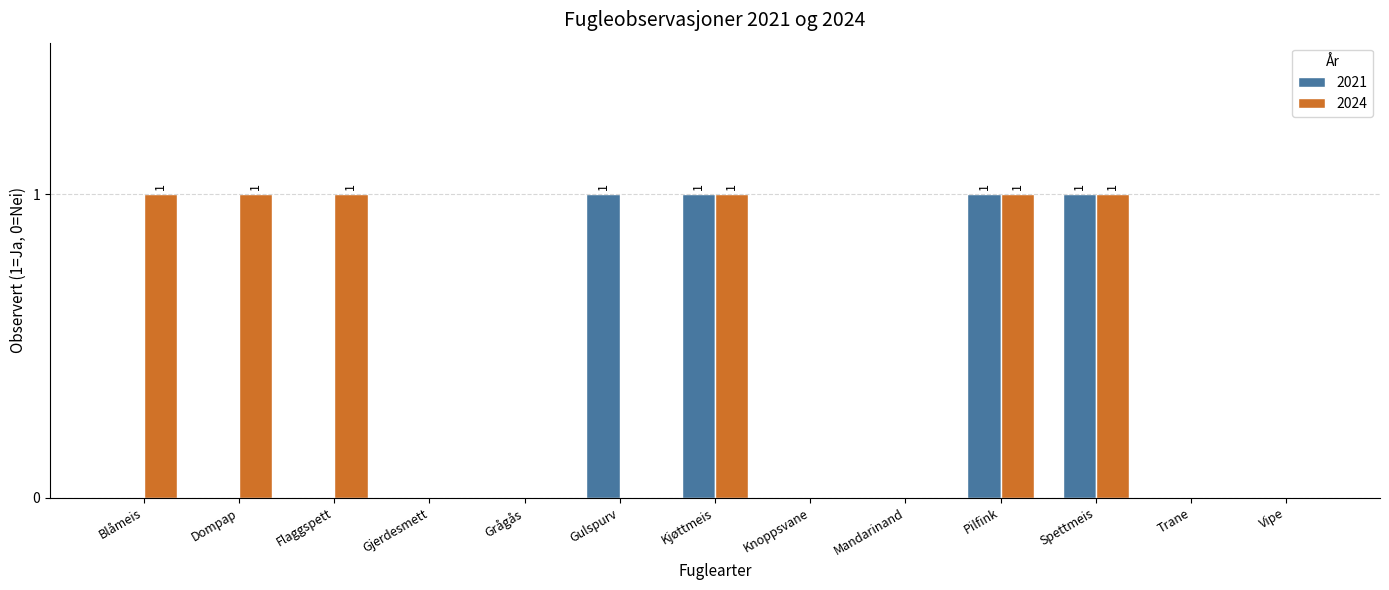

How many 2021 values are between 0 and 1?

13